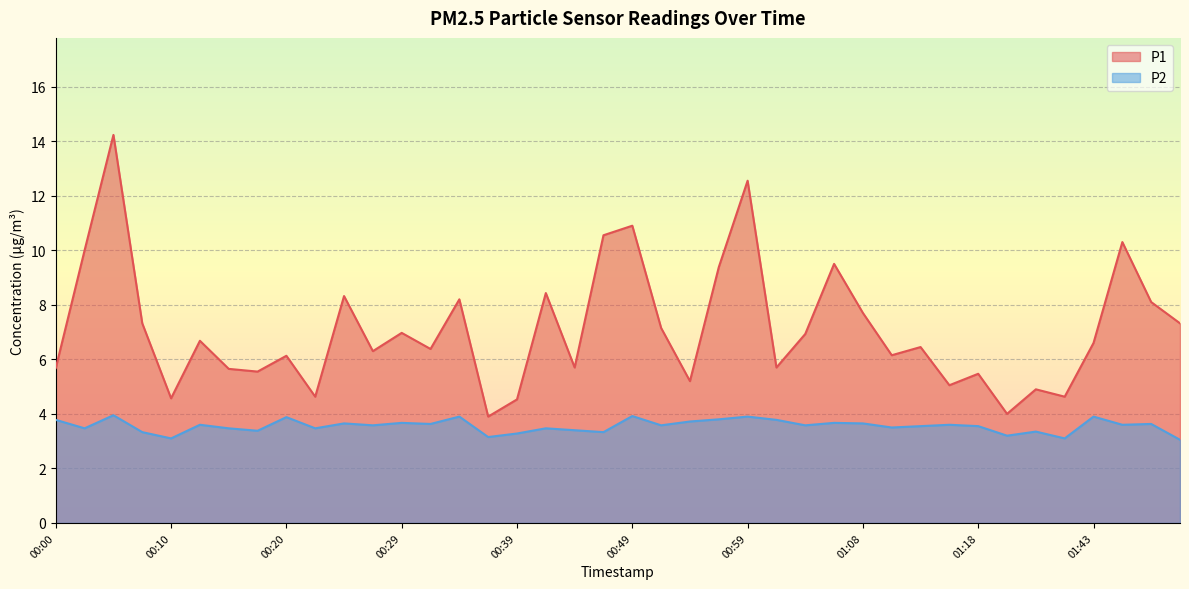

What is the sum of the P2 values at 01:38 and 00:39?

6.6